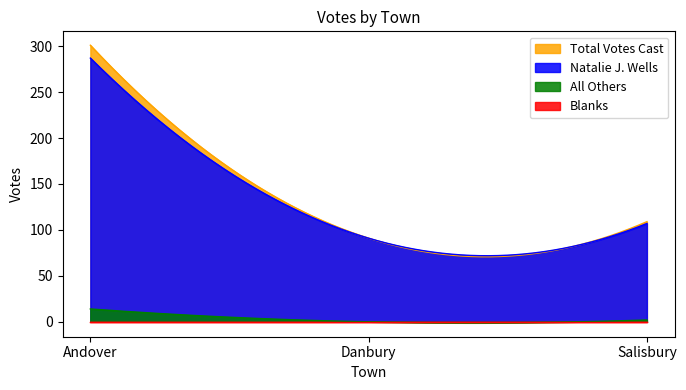

Between Andover and Danbury, which series saw the biggest shift?

Total Votes Cast